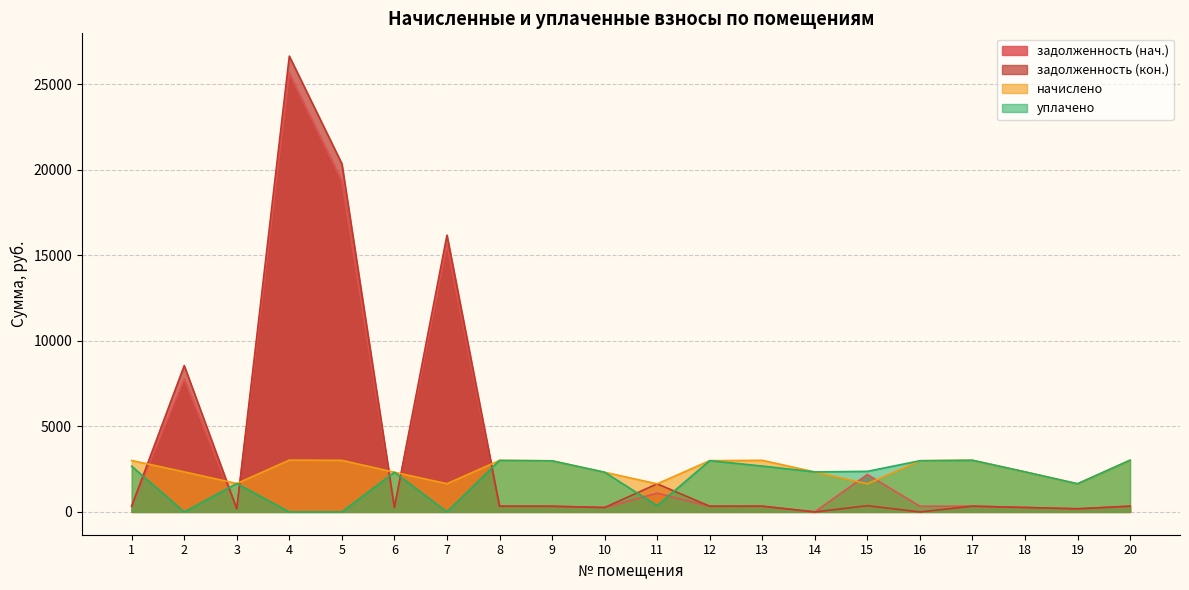

How many positive values does the уплачено series have?

16